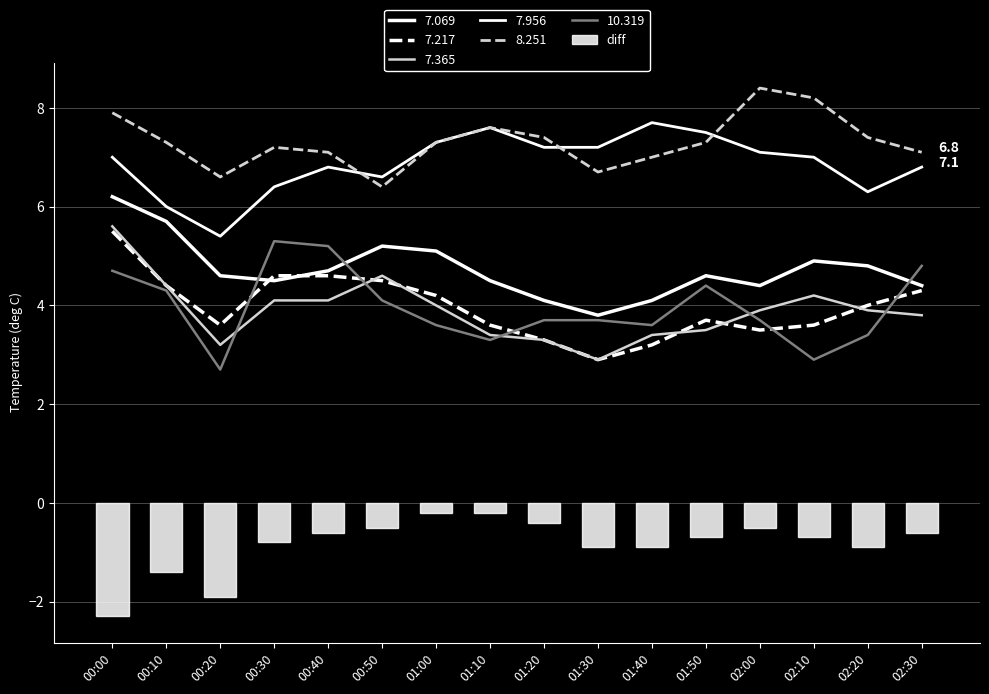

True or false: the data shows -0.5 at 01:20.

False